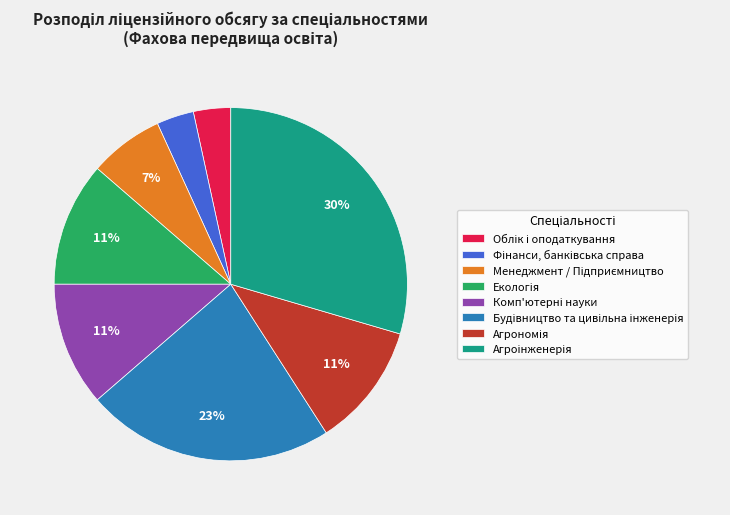

To the nearest percent, what is the average slice percentage?

12%